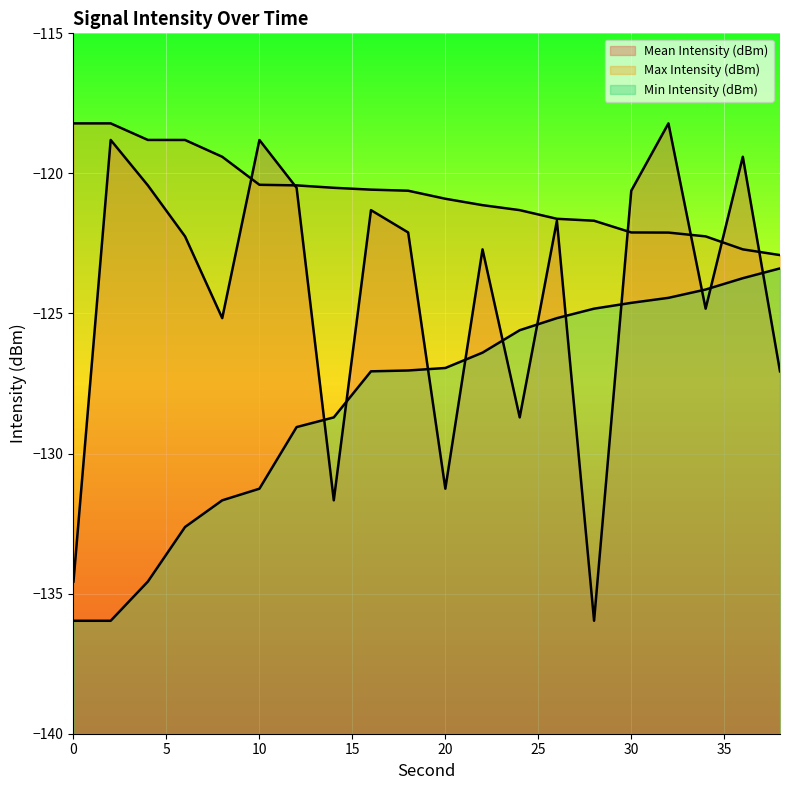

Reading left to right, what are all the values shown in this chart?

Mean Intensity (dBm): 0=-134.6	2=-118.8	4=-120.4	6=-122.2	8=-125.2	10=-118.8	12=-120.5	14=-131.7	16=-121.3	18=-122.1	20=-131.3	22=-122.7	24=-128.7	26=-121.7	28=-136.0	30=-120.6	32=-118.2	34=-124.8	36=-119.4	38=-127.1
Max Intensity (dBm): 0=-118.2	2=-118.2	4=-118.8	6=-118.8	8=-119.4	10=-120.4	12=-120.4	14=-120.5	16=-120.6	18=-120.6	20=-120.9	22=-121.1	24=-121.3	26=-121.6	28=-121.7	30=-122.1	32=-122.1	34=-122.2	36=-122.7	38=-122.9
Min Intensity (dBm): 0=-136.0	2=-136.0	4=-134.6	6=-132.6	8=-131.7	10=-131.3	12=-129.1	14=-128.7	16=-127.1	18=-127.0	20=-126.9	22=-126.4	24=-125.6	26=-125.2	28=-124.8	30=-124.6	32=-124.4	34=-124.1	36=-123.7	38=-123.4